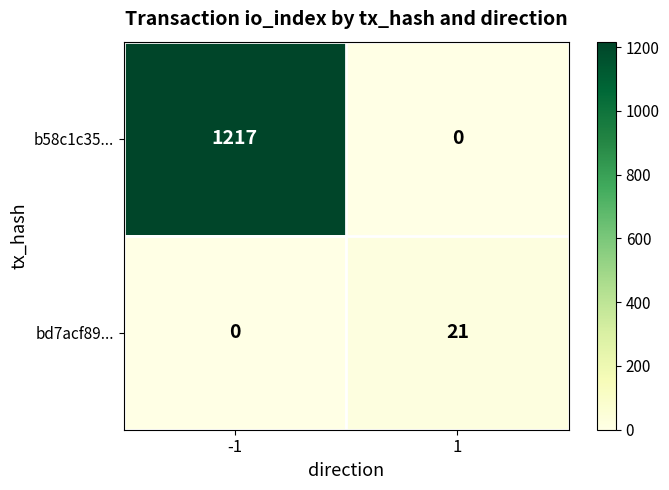

What is the spread (max minus min) of values at -1?

1217